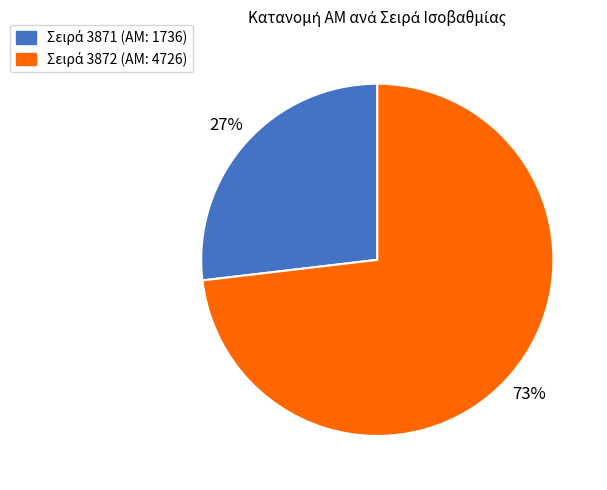

Is there any slice that represents more than half of the pie?

Yes